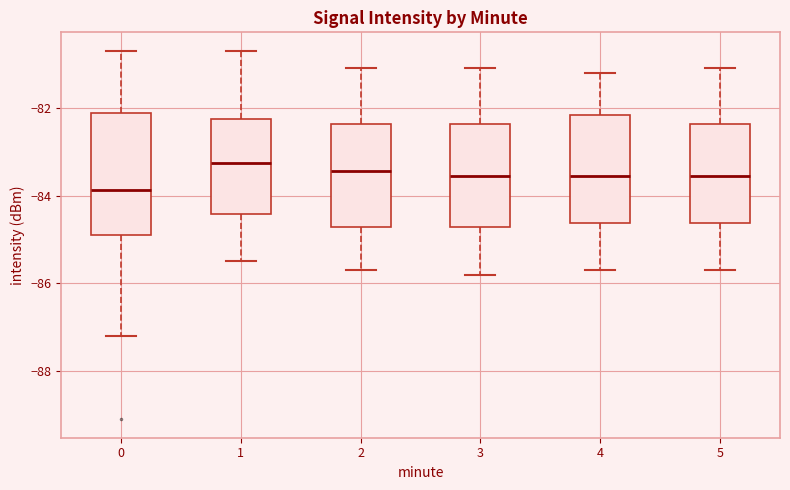

Reading left to right, read every box against the y-axis: the position of its median line, the range the box covers, and the ends of its whiskers. The values are not printed on the chart, so give them approximately, as read against the axis.

0: median -83.8, box -85.0 to -82.2, whiskers -87.2 to -80.6
1: median -83.2, box -84.4 to -82.2, whiskers -85.4 to -80.6
2: median -83.4, box -84.8 to -82.4, whiskers -85.6 to -81.0
3: median -83.6, box -84.8 to -82.4, whiskers -85.8 to -81.0
4: median -83.6, box -84.6 to -82.2, whiskers -85.6 to -81.2
5: median -83.6, box -84.6 to -82.4, whiskers -85.6 to -81.0